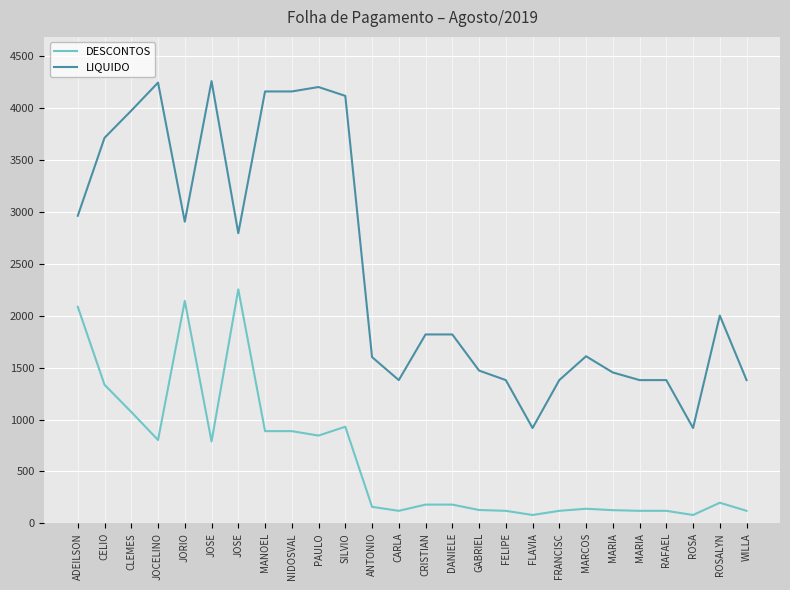

Which label corresponds to the largest value in the chart?

JOSE